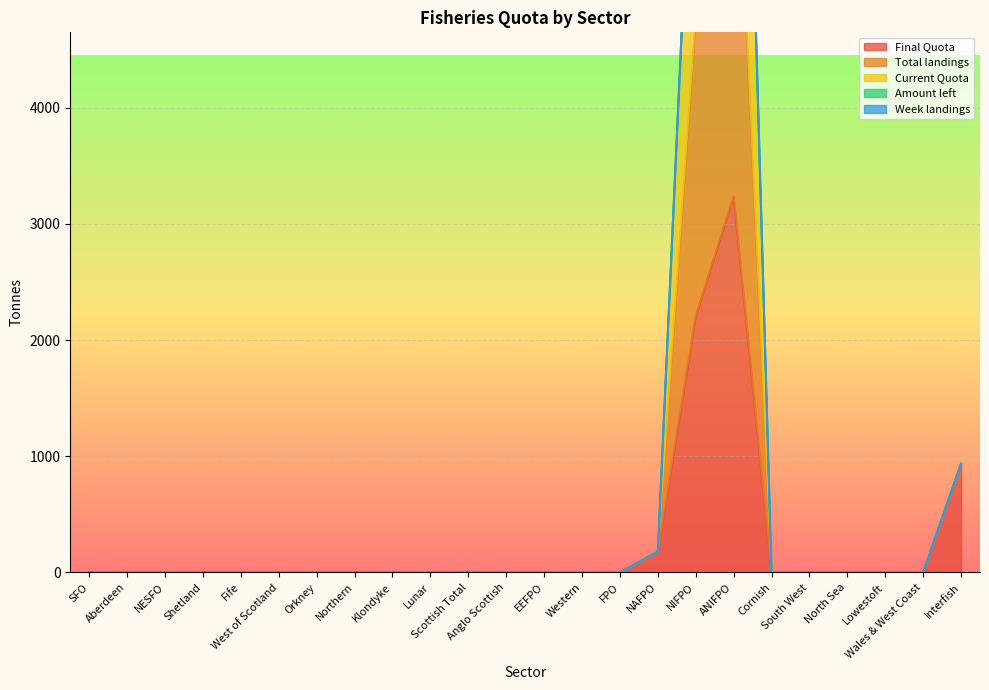

Which series has the widest spread of values?

Current Quota